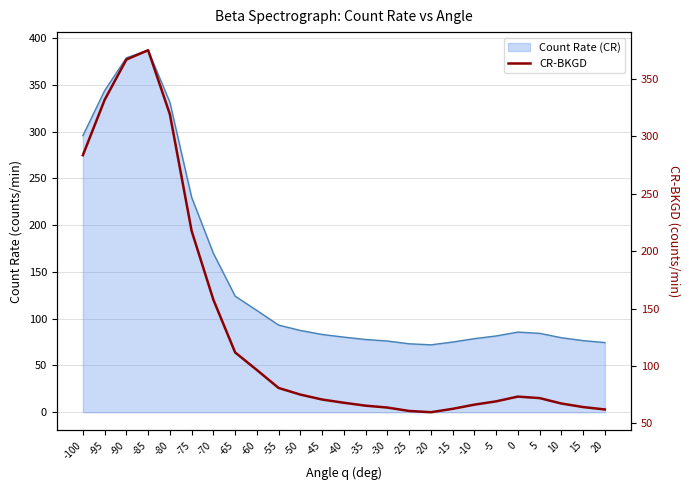

The chart shows a value of 48.1 at -50. True or false?

False